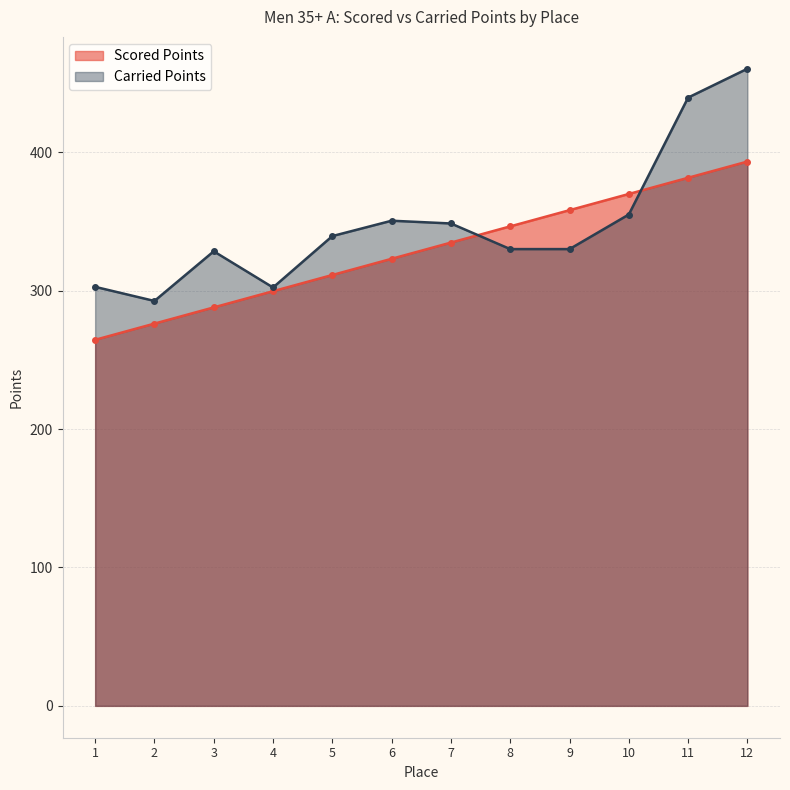

Where does the Scored Points series first go above 334?

7